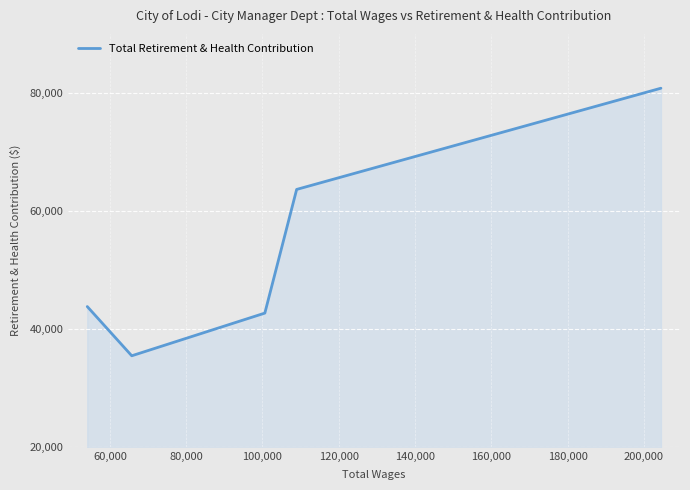

How many values are below 43772?

2